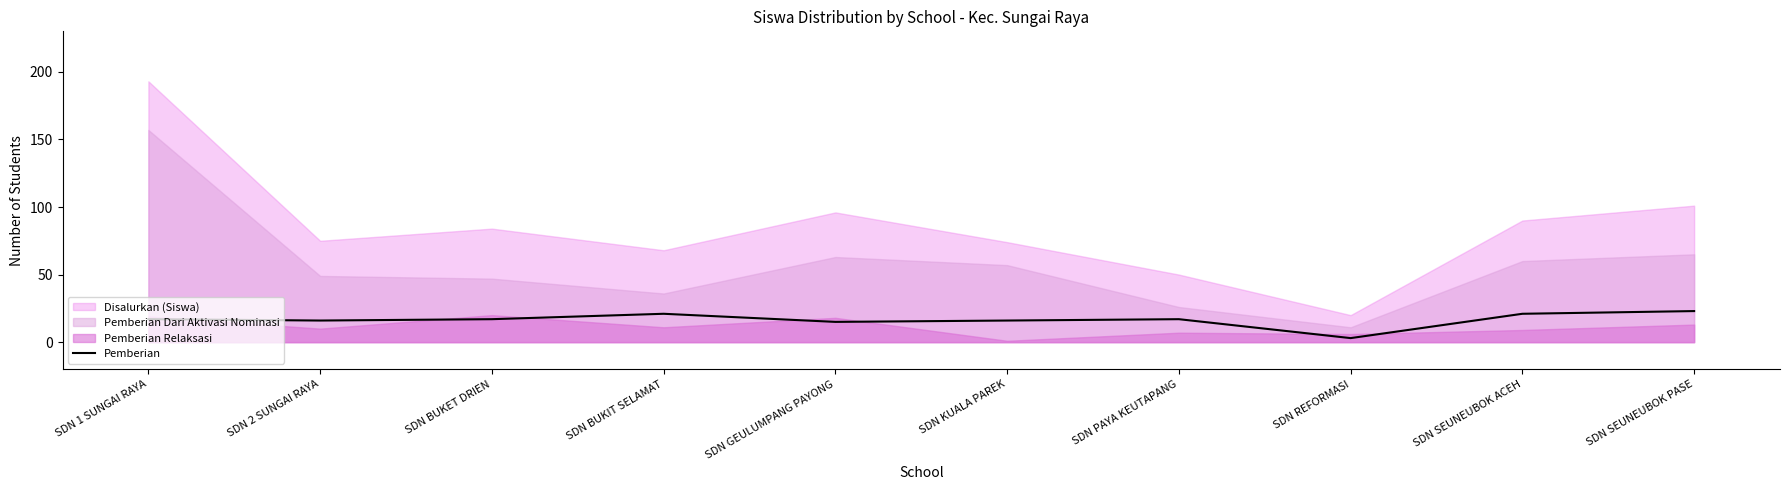

What is the label of the 6th point from the left?

SDN KUALA PAREK